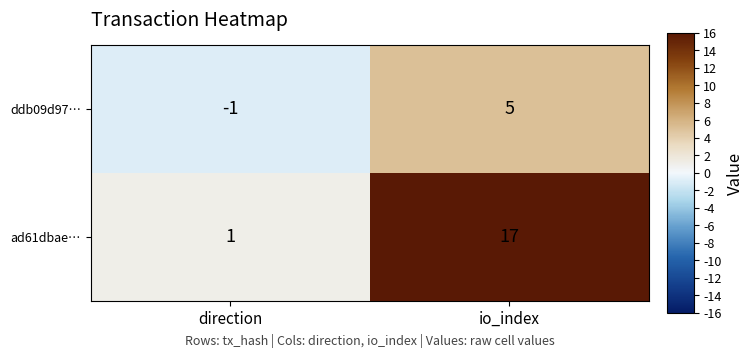

Reading right to left, transcribe all the data shown in this chart.

ddb09d97…: io_index=5	direction=-1
ad61dbae…: io_index=17	direction=1